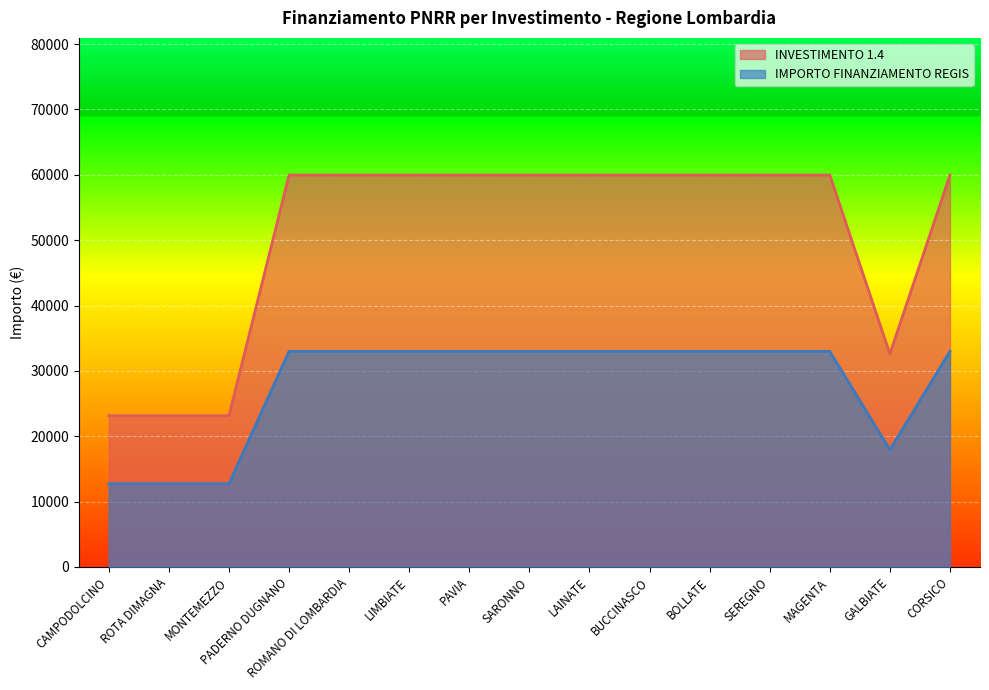

What is the difference between the maximum and minimum values in the IMPORTO FINANZIAMENTO REGIS series?

20250.5